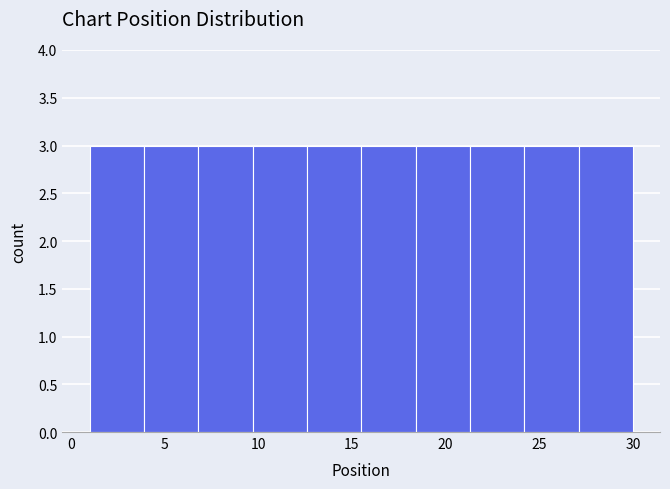

Reading left to right, list every bar in this chart as the range it spans on the x-axis followed by its height. Neither the bar edges nor the heights are printed on the chart, so give them approximately, as read against the axes.

1.0 to 3.9: 3
3.9 to 6.8: 3
6.8 to 9.7: 3
9.7 to 12.6: 3
12.6 to 15.5: 3
15.5 to 18.4: 3
18.4 to 21.3: 3
21.3 to 24.2: 3
24.2 to 27.1: 3
27.1 to 30.0: 3